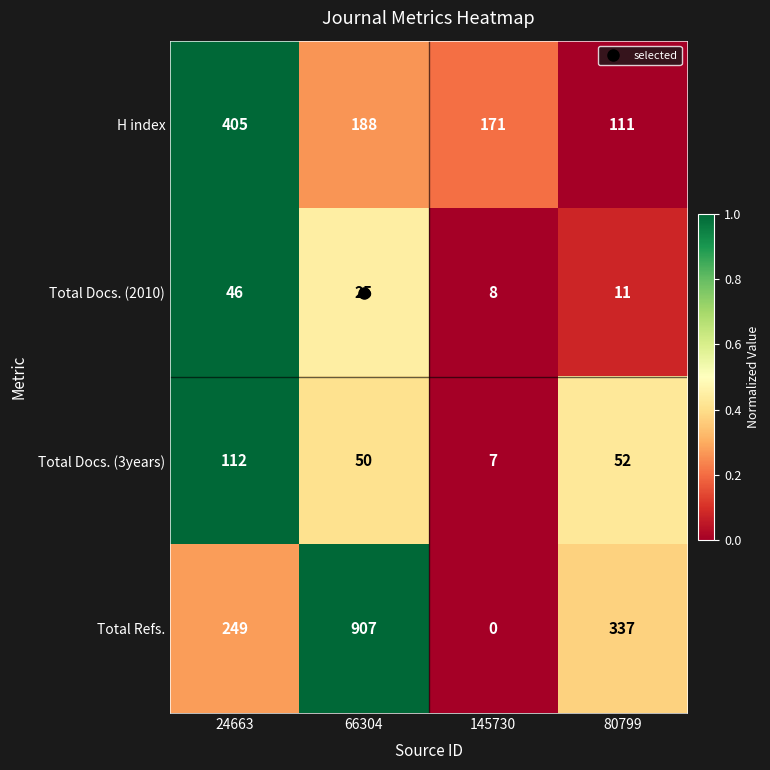

Which series has the largest total across all categories?

Total Refs.